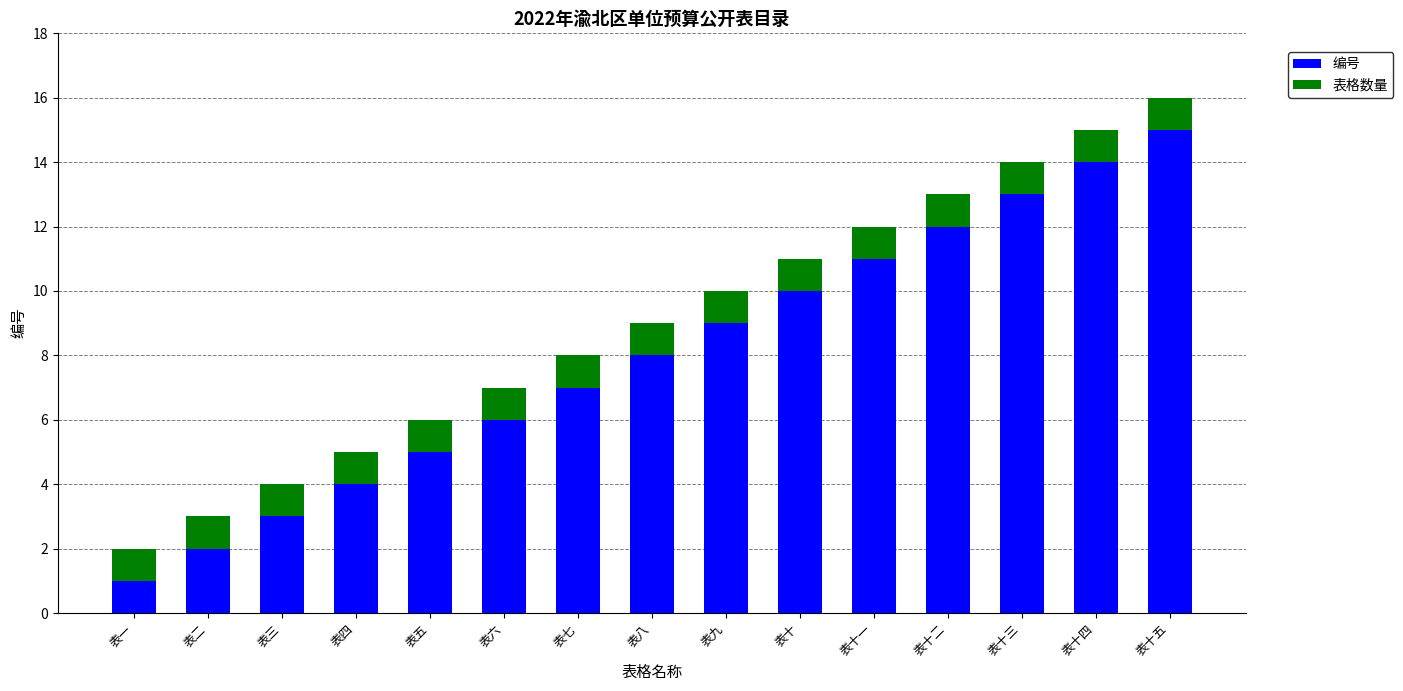

Which category has the highest value in the 编号 series?

表十五